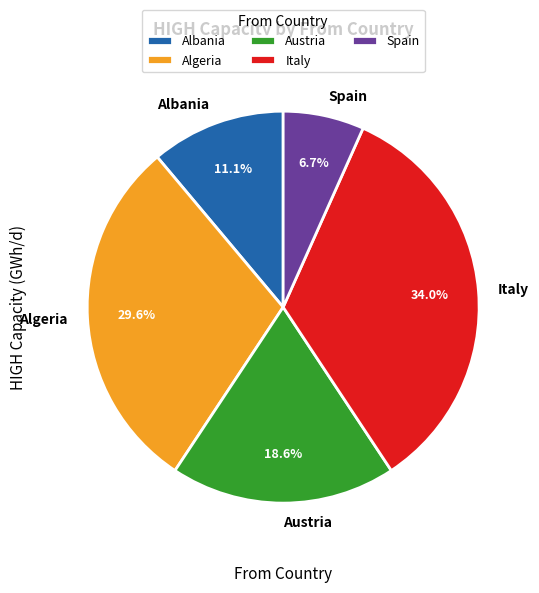

Combined, what portion of the pie is Austria and Albania?

29.7%